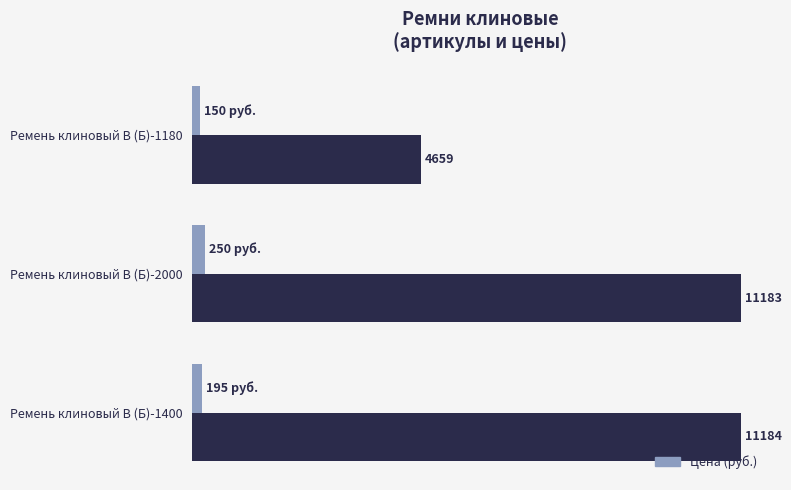

At which category is the sum across all series the highest?

Ремень клиновый В (Б)-2000